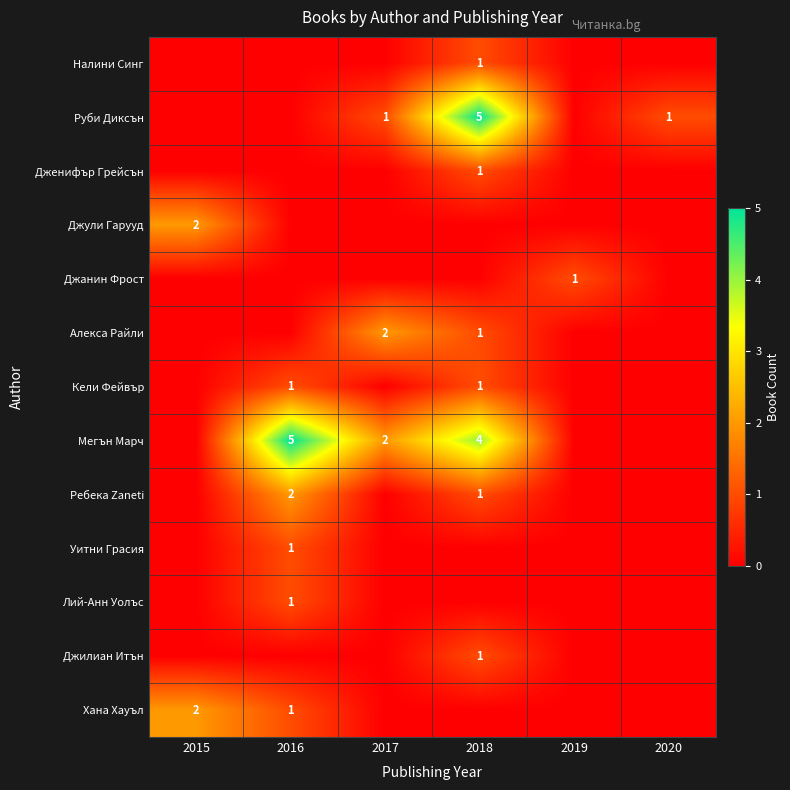

The Кели Фейвър series shows 1 at 2018. True or false?

True